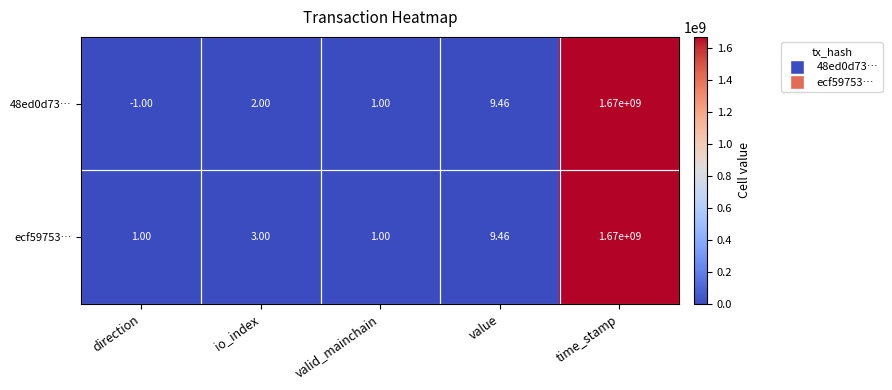

At which label is ecf59753… closest to 835000000?

value